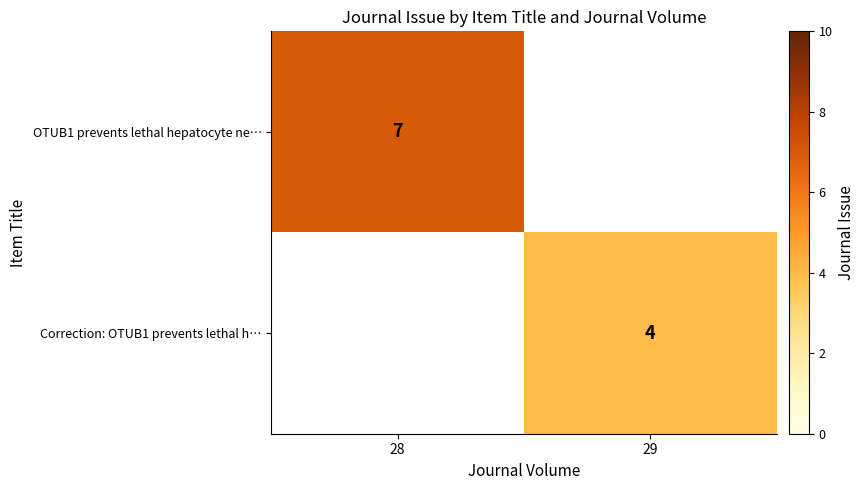

At how many categories does at least one series exceed 4?

1